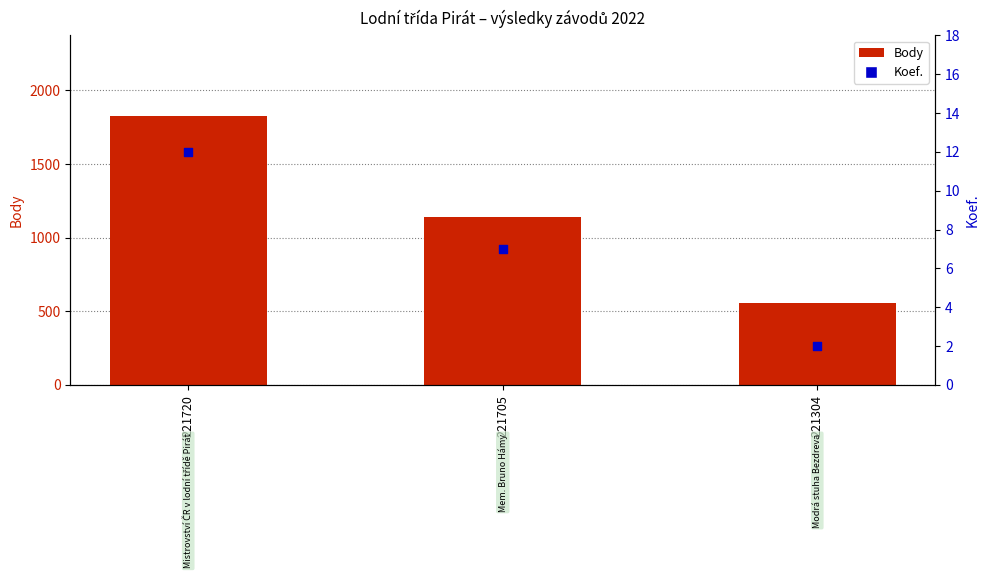

Which series reaches the maximum Y coordinate?

Body